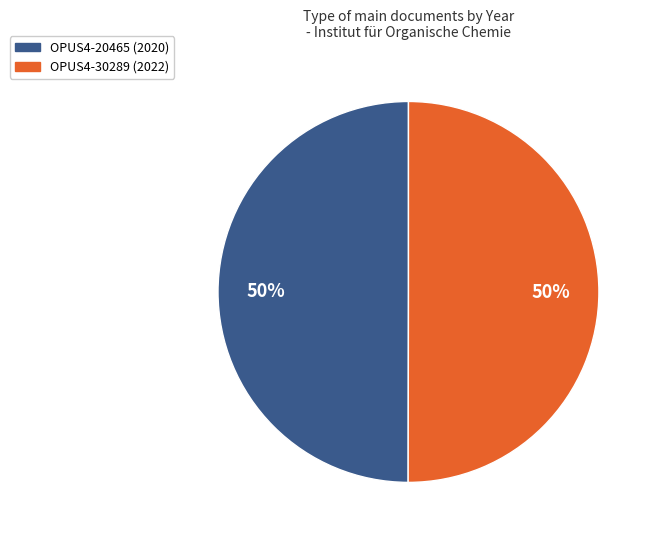

The OPUS4-30289 (2022) slice represents 50% of the pie. True or false?

True